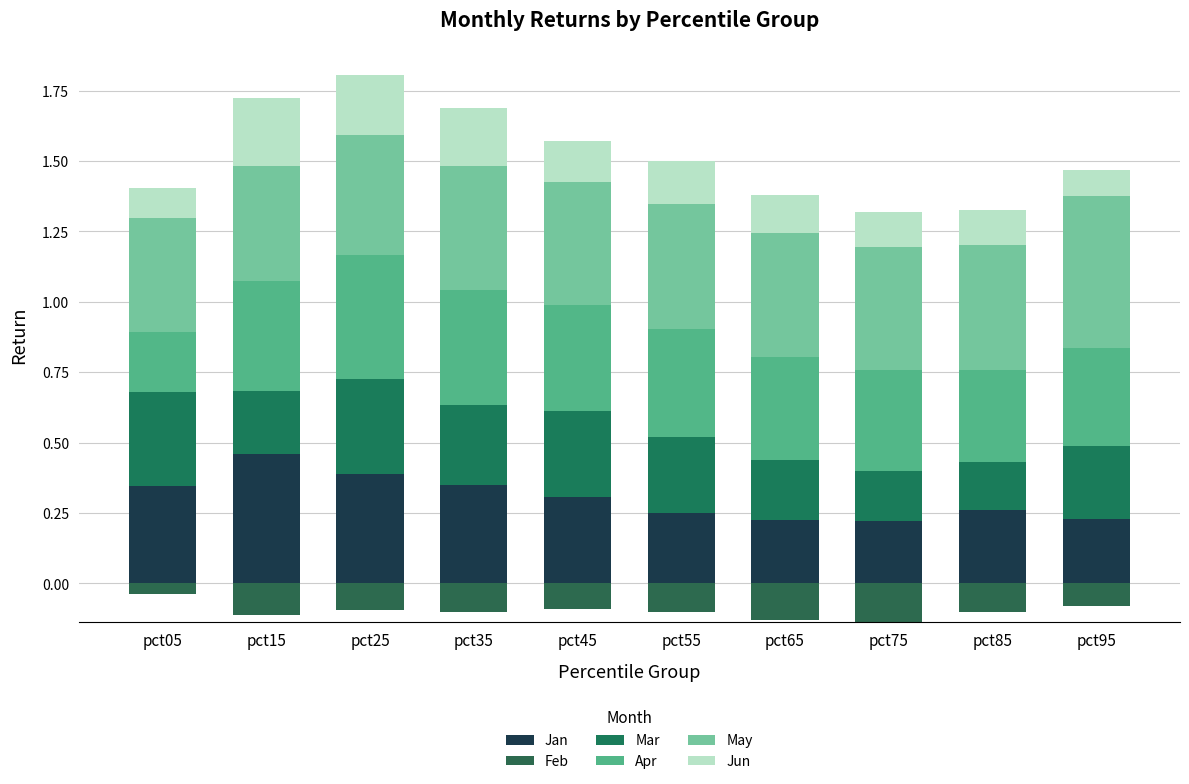

Count the number of data series in this chart.

6